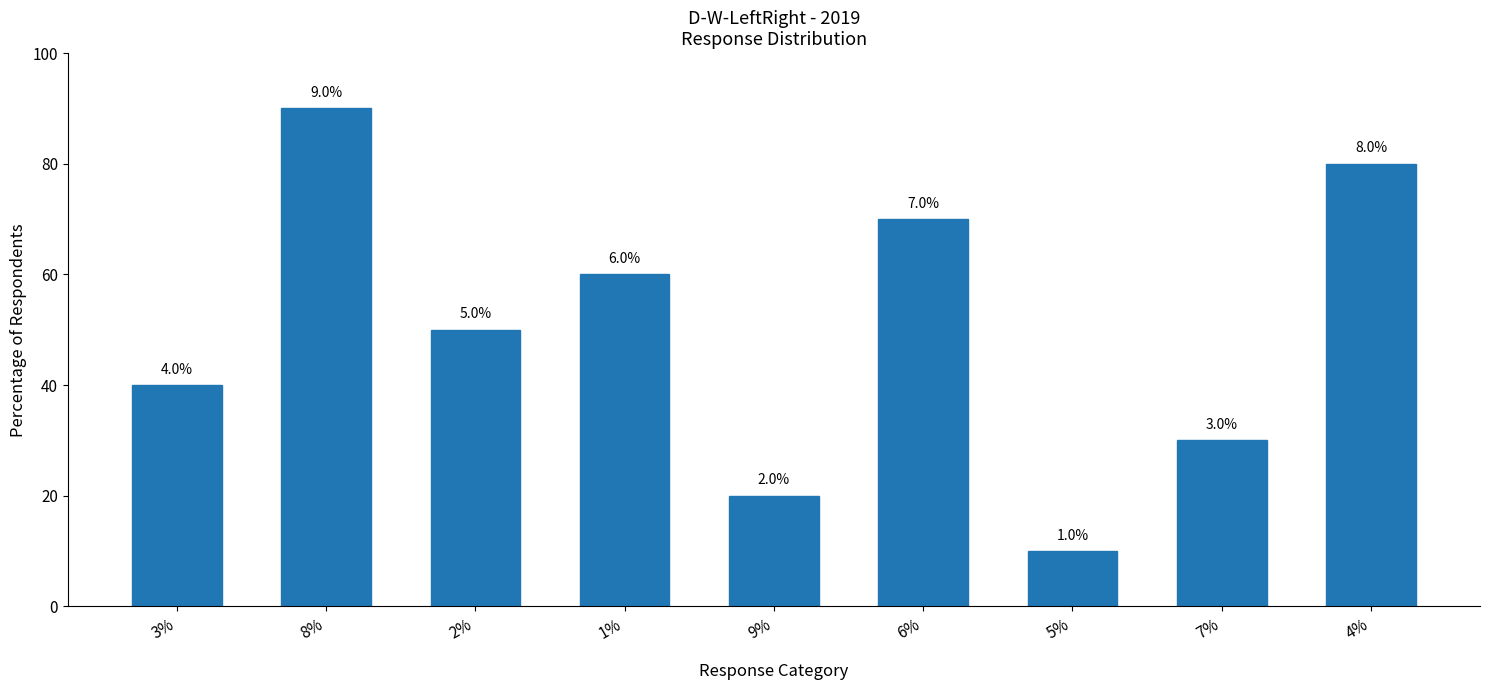

What is the label of the 4th bar from the right?

6%